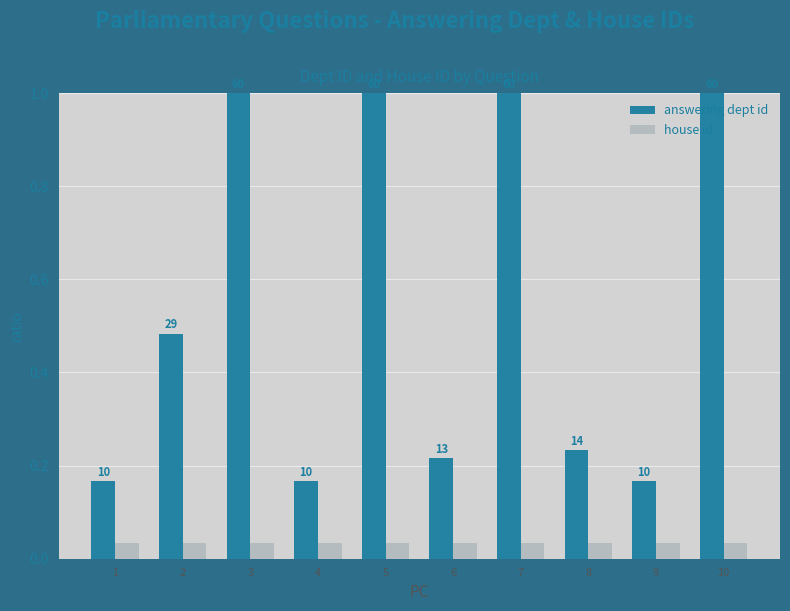

Which category has the highest value across all series?

3